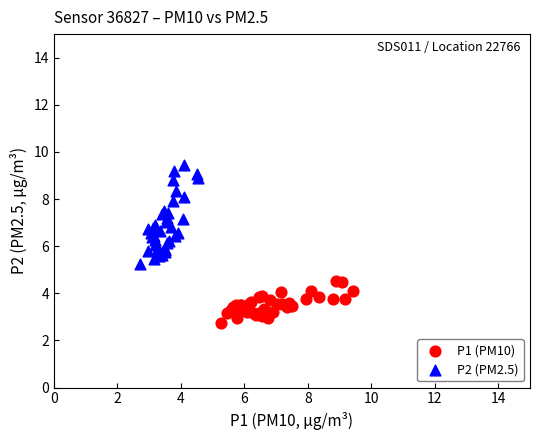

Which series contains the lowest Y value?

P1 (PM10)